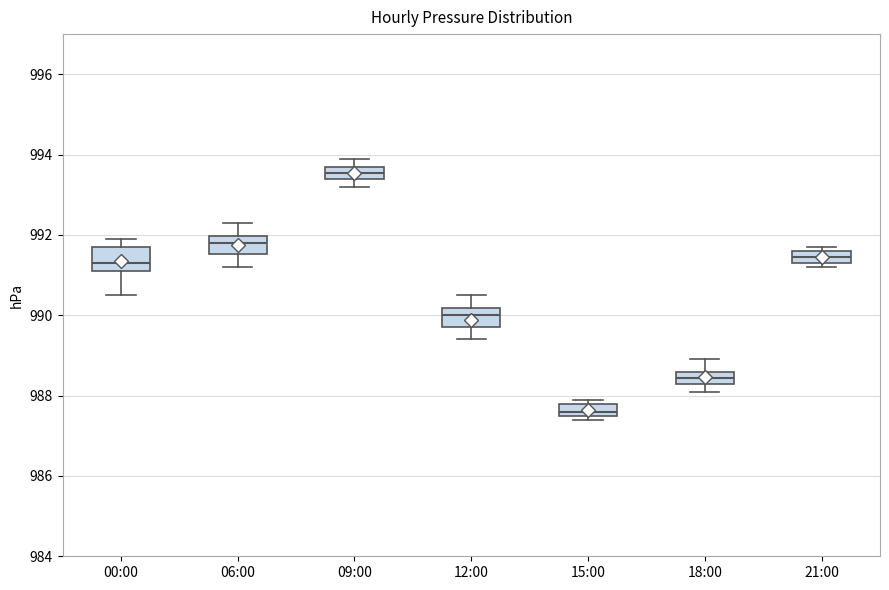

Where is the lower edge of the box for 06:00 on the y-axis? The values are not printed on the chart, so give them approximately, as read against the axis.

991.6